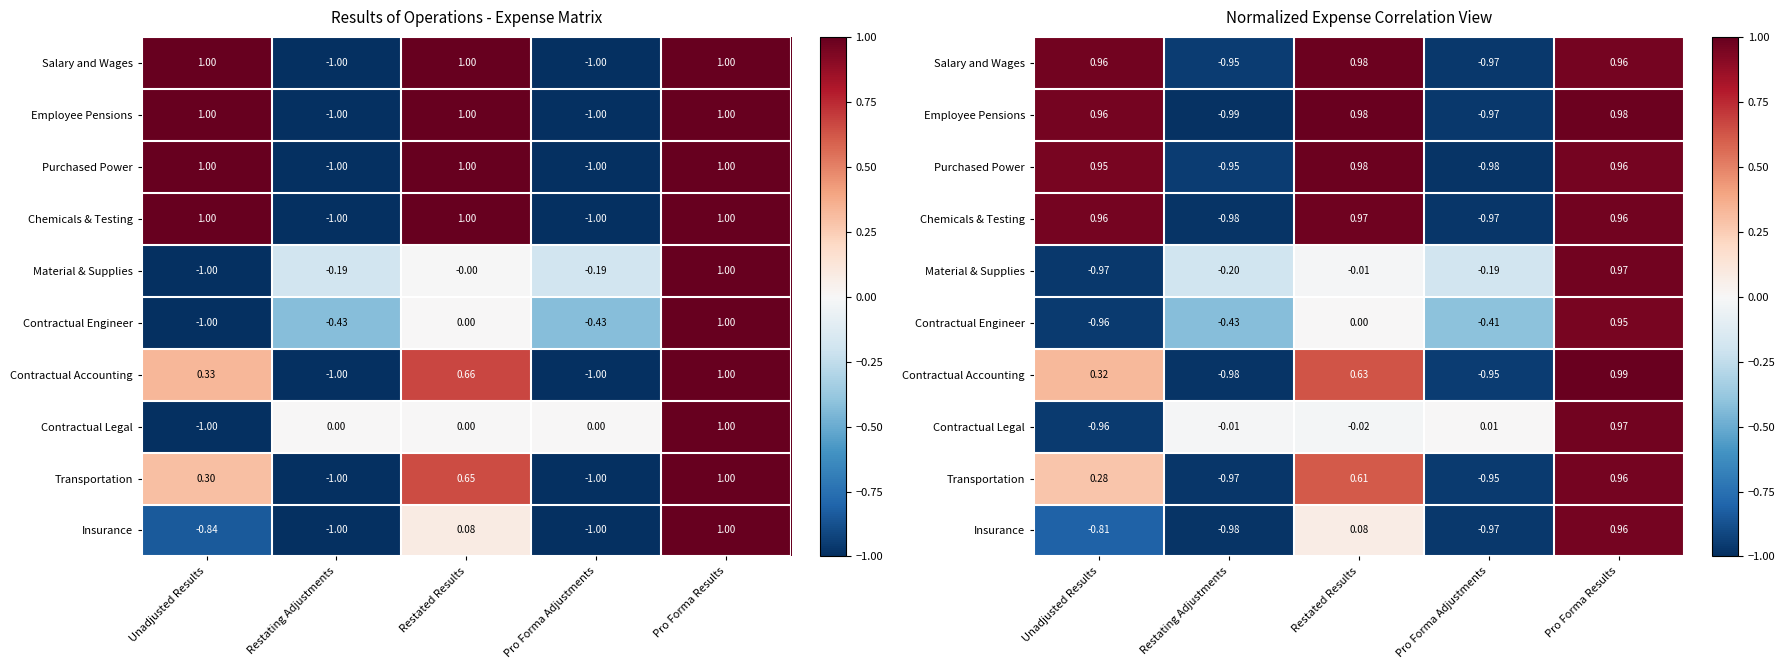

Which category has the lowest value across all series?

Restating Adjustments